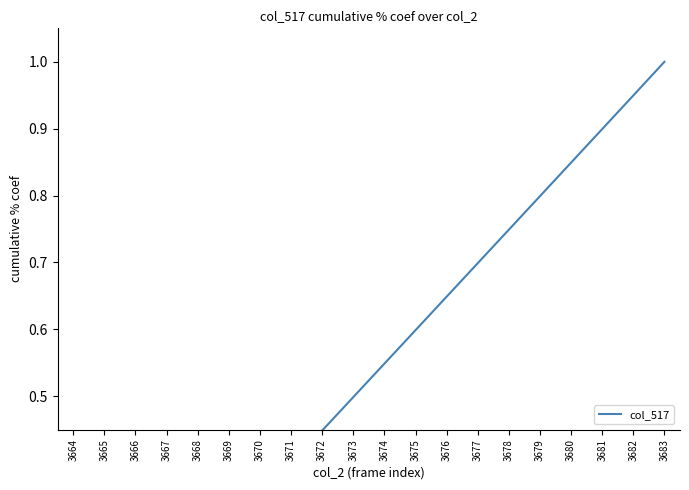

Reading right to left, extract all data points from this chart.

3683=1.0	3682=0.9	3681=0.9	3680=0.8	3679=0.8	3678=0.7	3677=0.7	3676=0.6	3675=0.6	3674=0.5	3673=0.5	3672=0.4	3671=0.4	3670=0.3	3669=0.3	3668=0.2	3667=0.2	3666=0.1	3665=0.1	3664=0.0